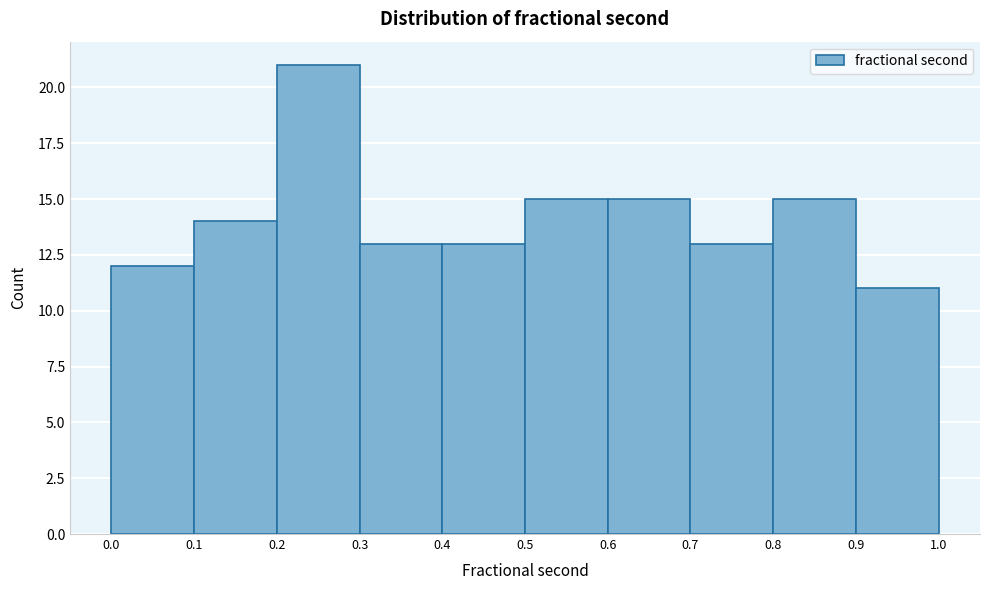

How tall is the bar that spans 0.6 to 0.7 on the x-axis? The values are not printed on the chart, so give them approximately, as read against the axis.

15